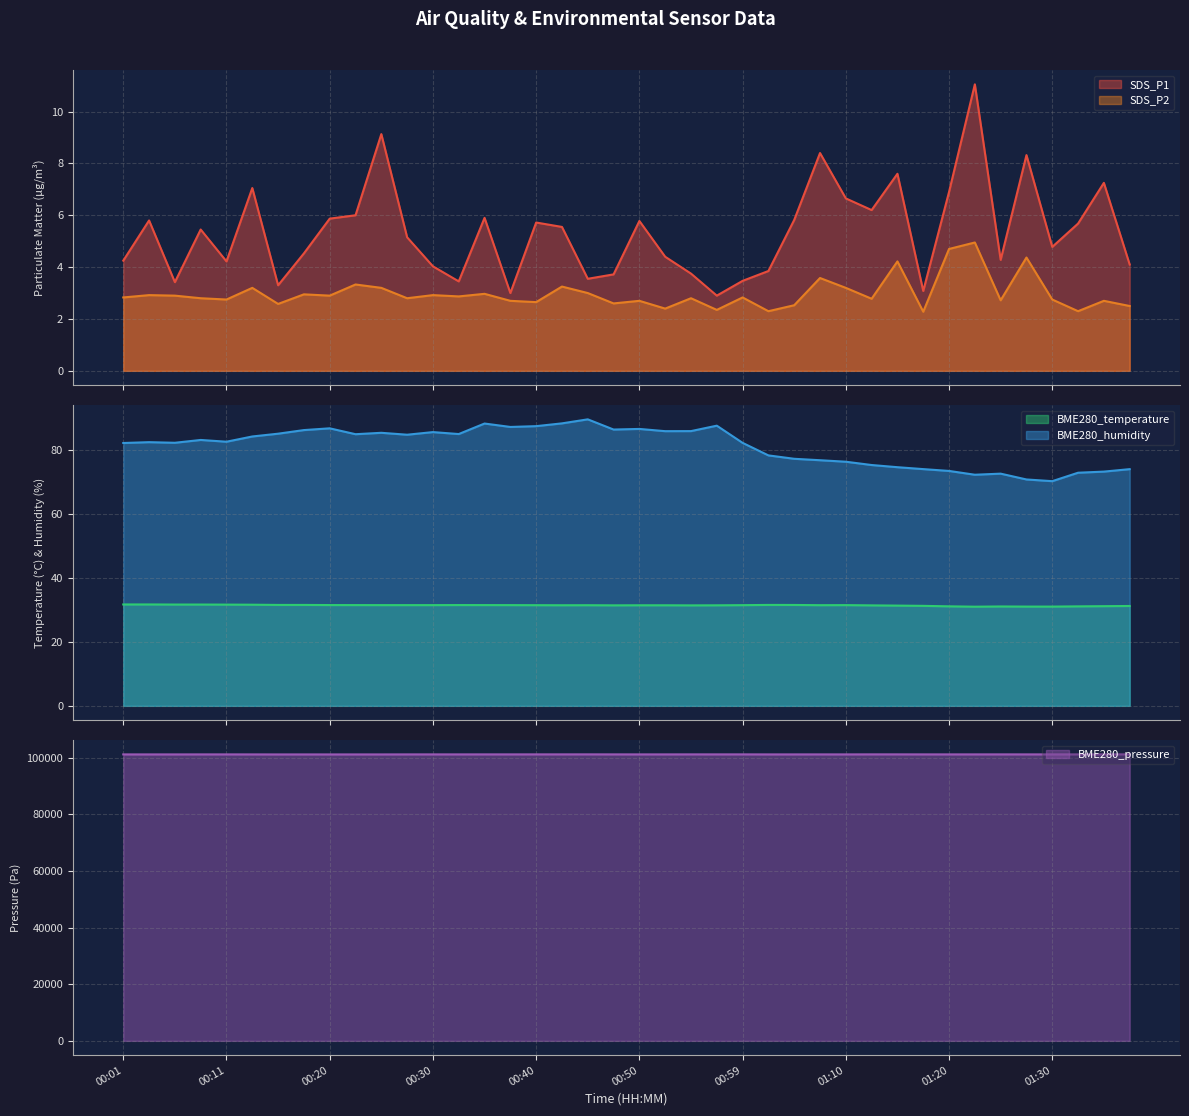

The BME280_pressure series shows 45039.8 at 00:13. True or false?

False